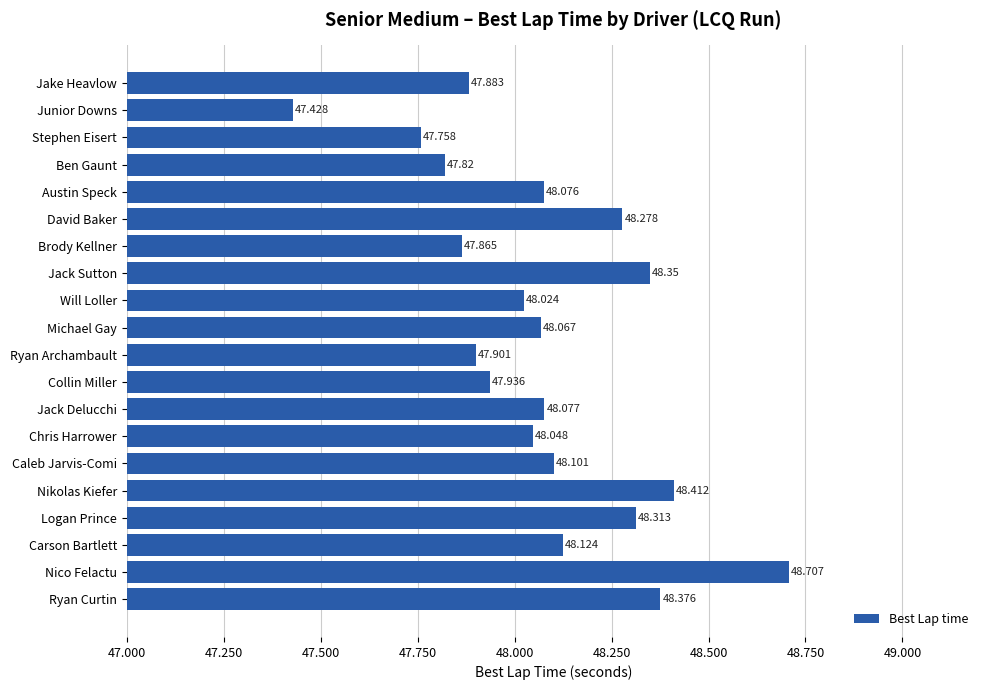

At which label is the value closest to 48?

Will Loller